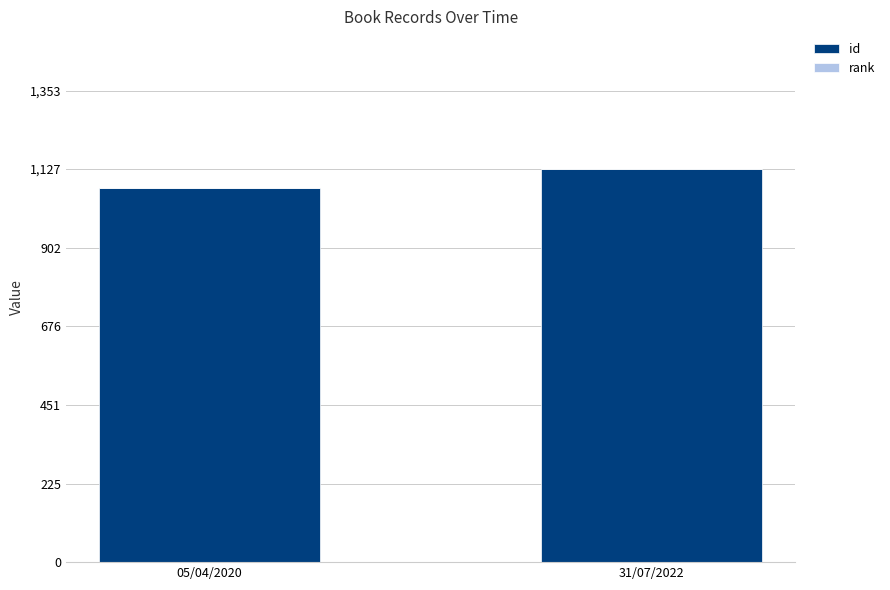

Is it true that id equals 1127 at 31/07/2022?

True